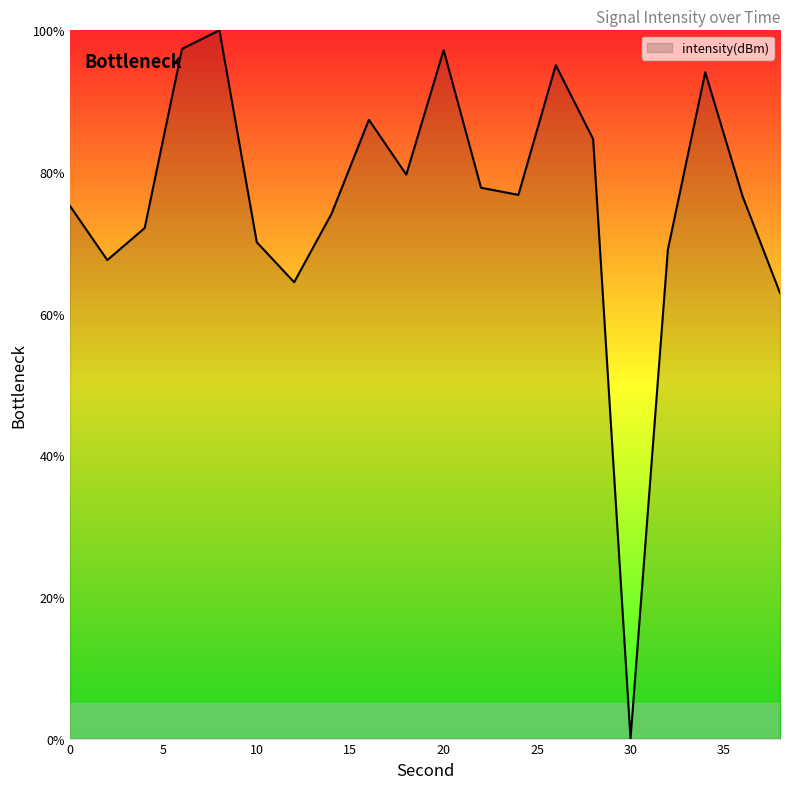

What is the difference between the second highest and minimum values?

97.4